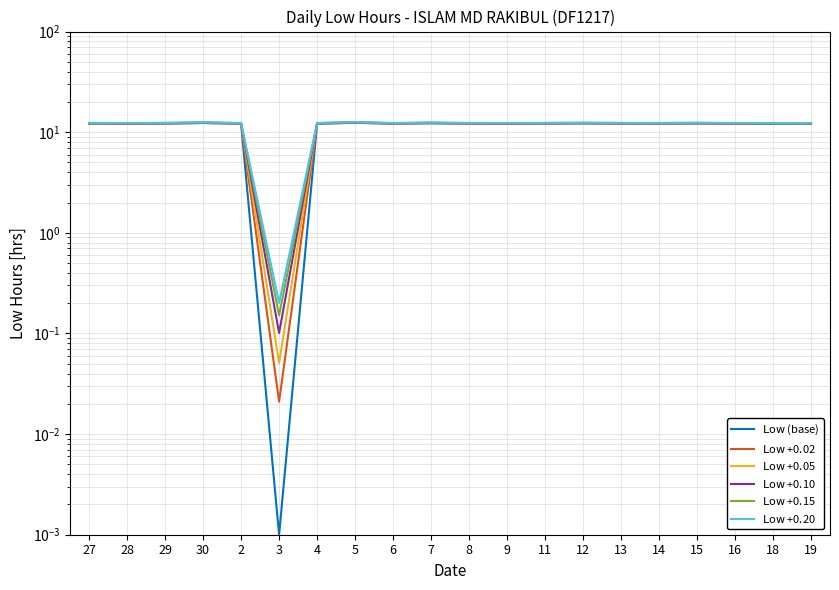

True or false: $\mathrm{Low}$ (base) and $\mathrm{Low}$ +0.15 cross at least once.

False